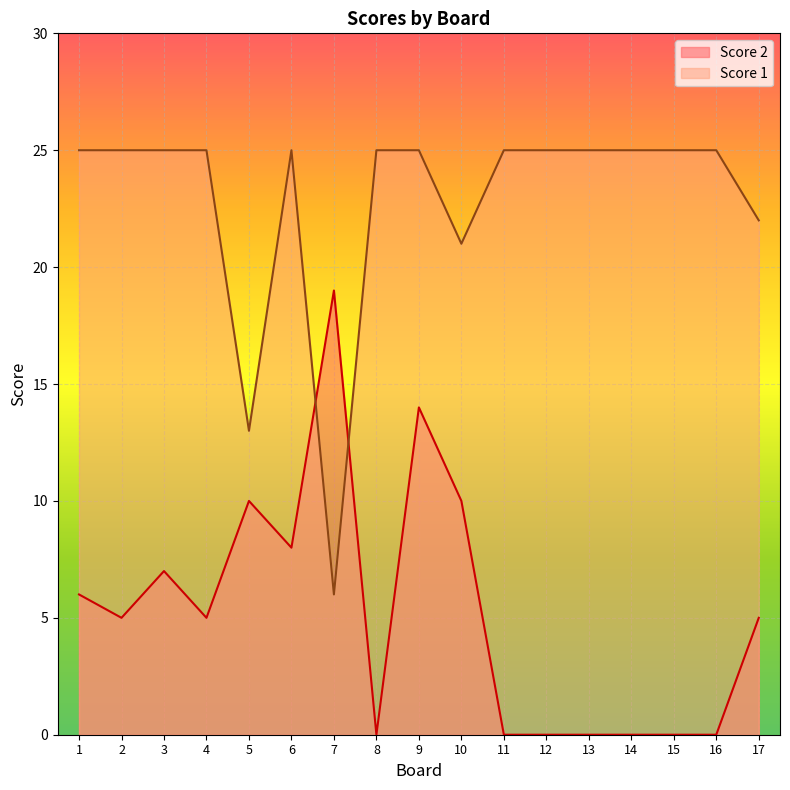

How many interior local valleys does the Score 1 series have?

3